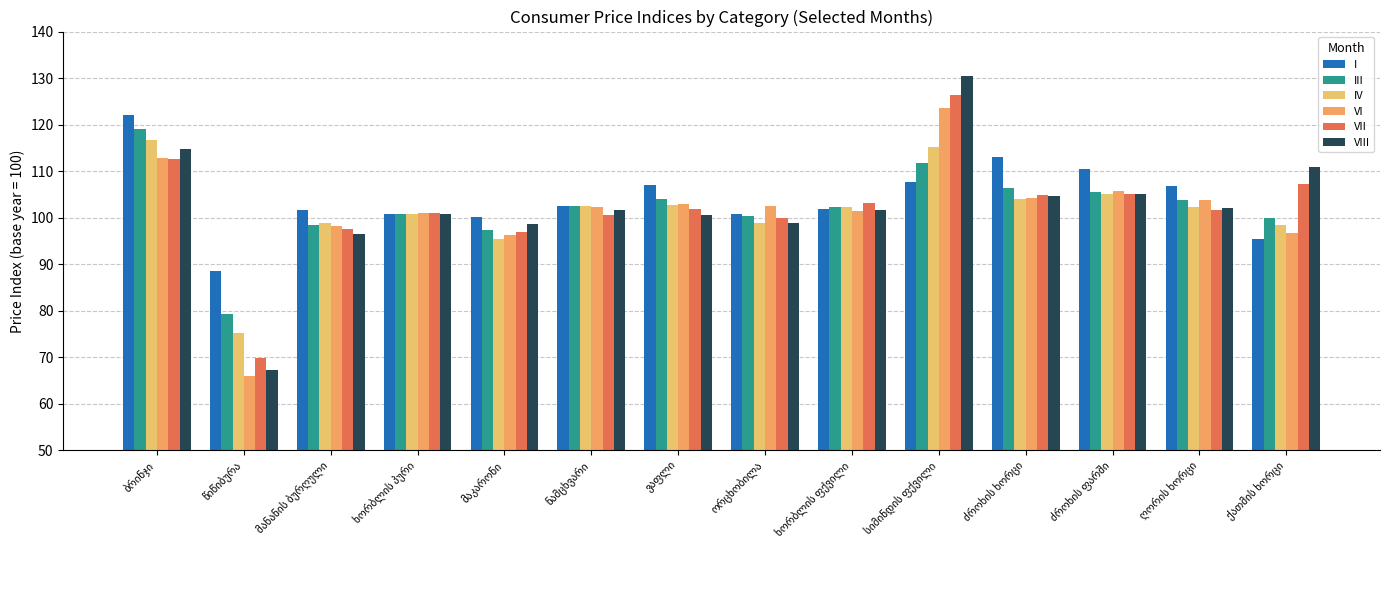

What is the average value of the IV series?

101.3